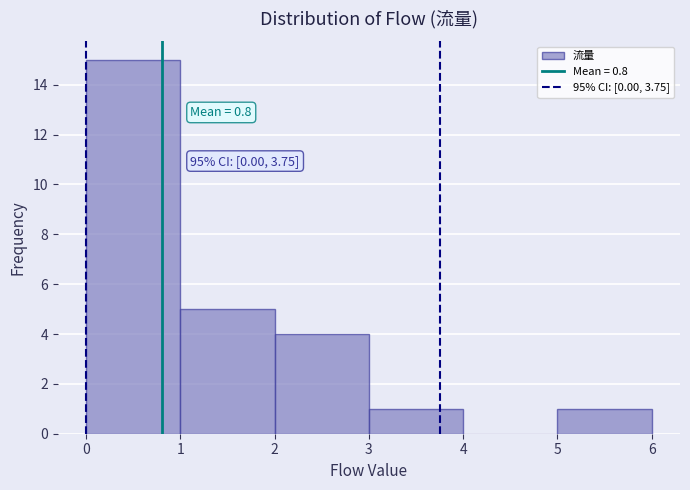

Over which range of the x-axis is the bar tallest?

0 to 1